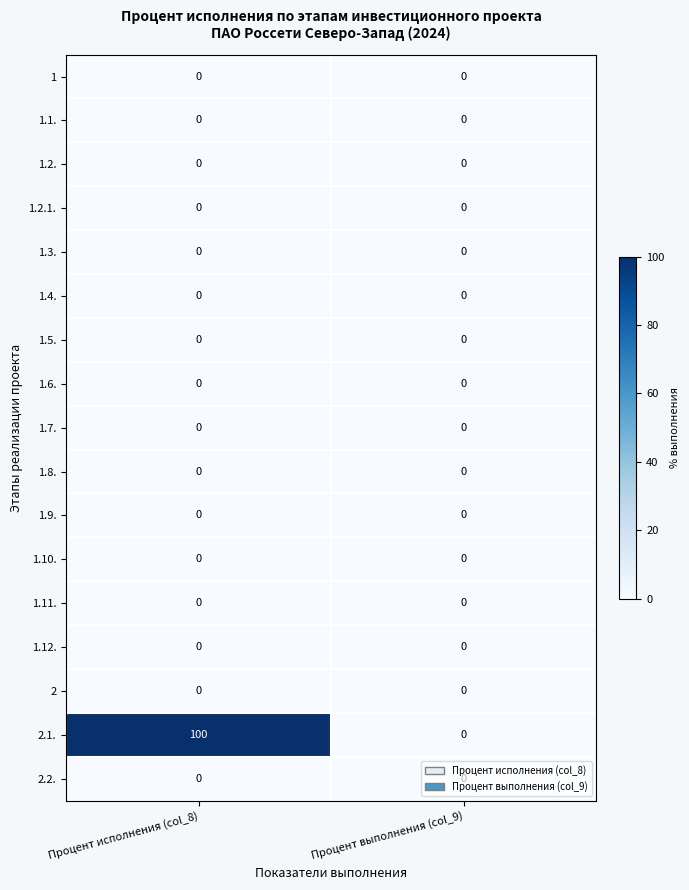

What is the greatest value displayed?

100